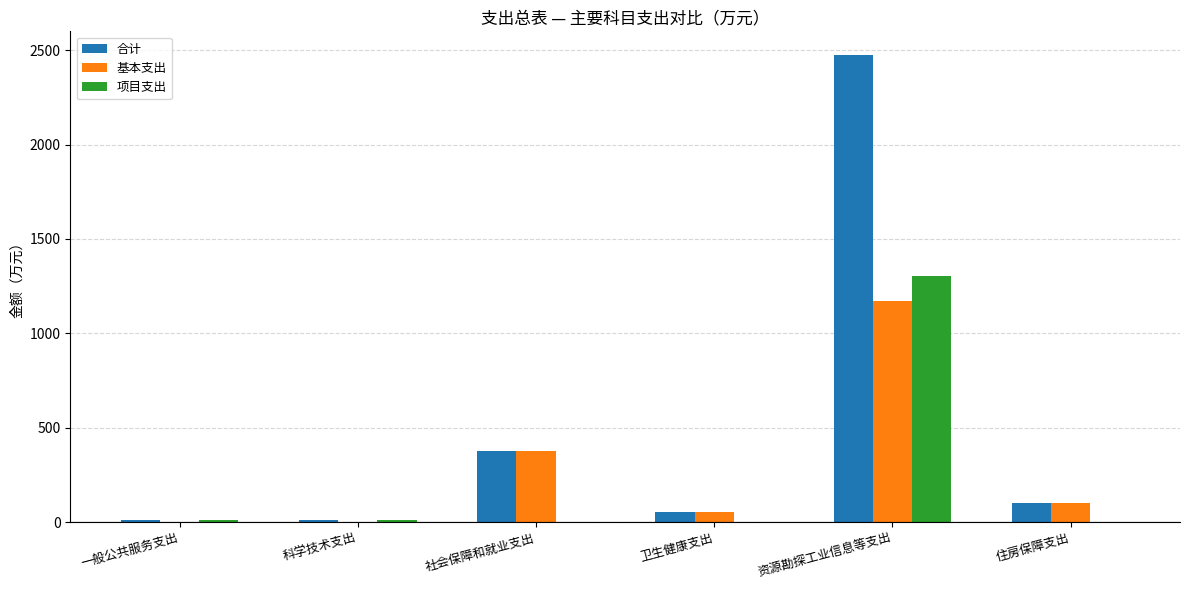

How many series are shown in this chart?

3